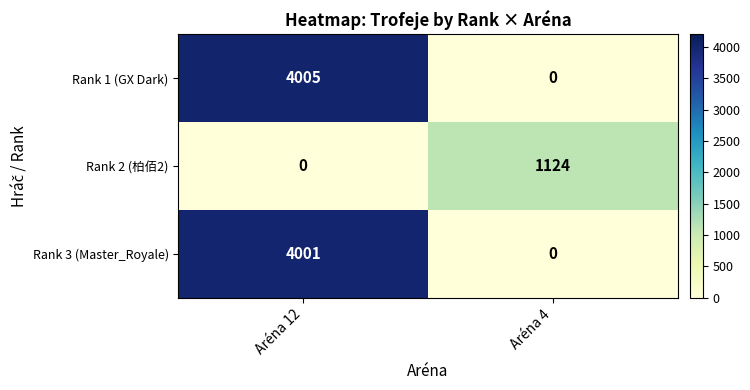

At how many categories does at least one series exceed 1859?

1